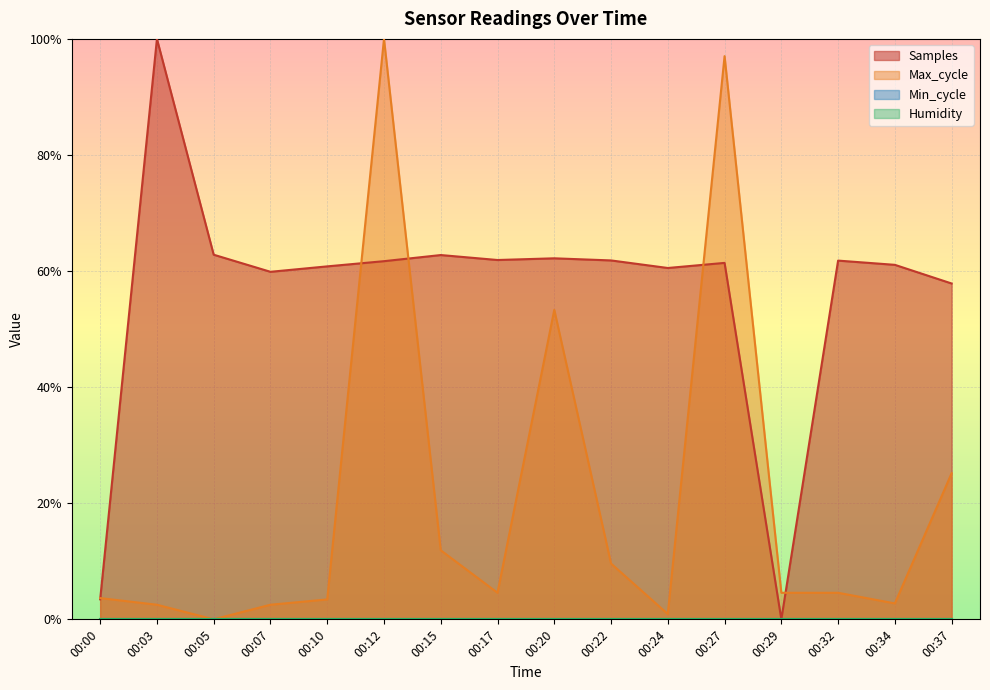

What is the value of the Samples point at the 3rd from the left?

0.6